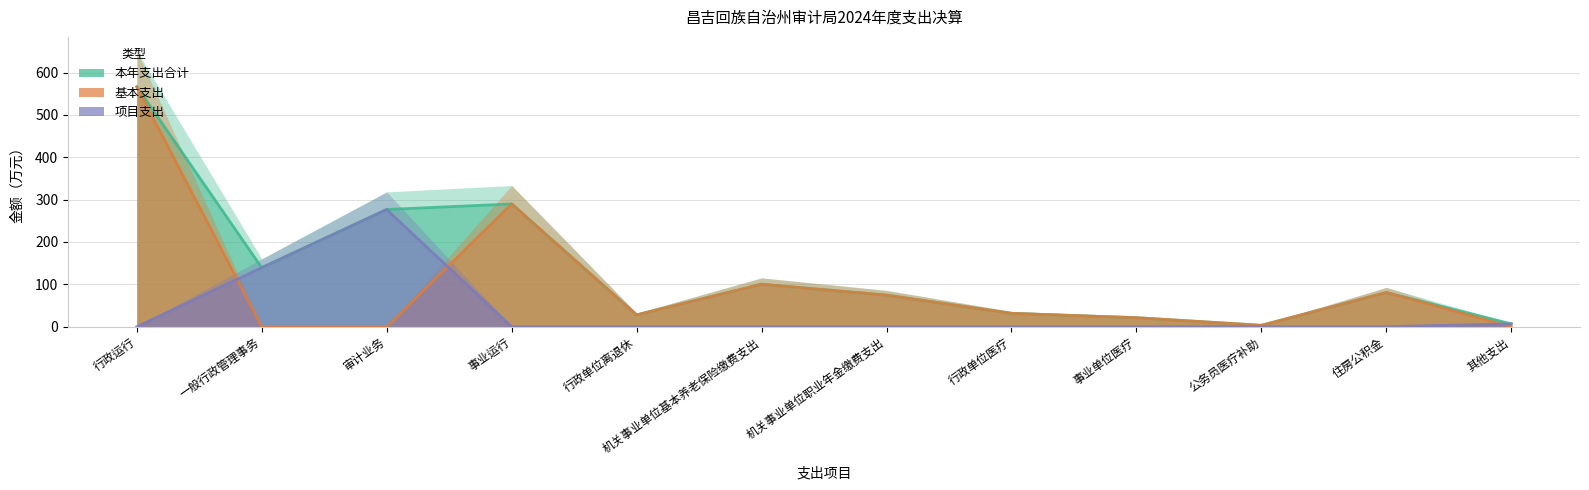

True or false: 项目支出 has a value of -122.2 at 行政单位医疗.

False